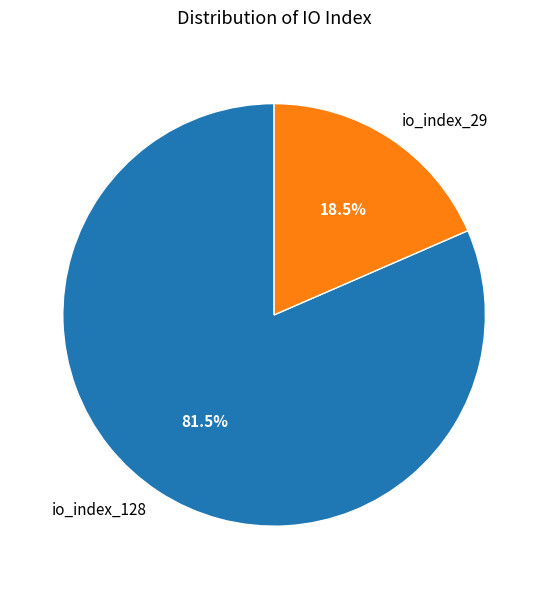

Which category has the biggest portion of the pie?

io_index_128